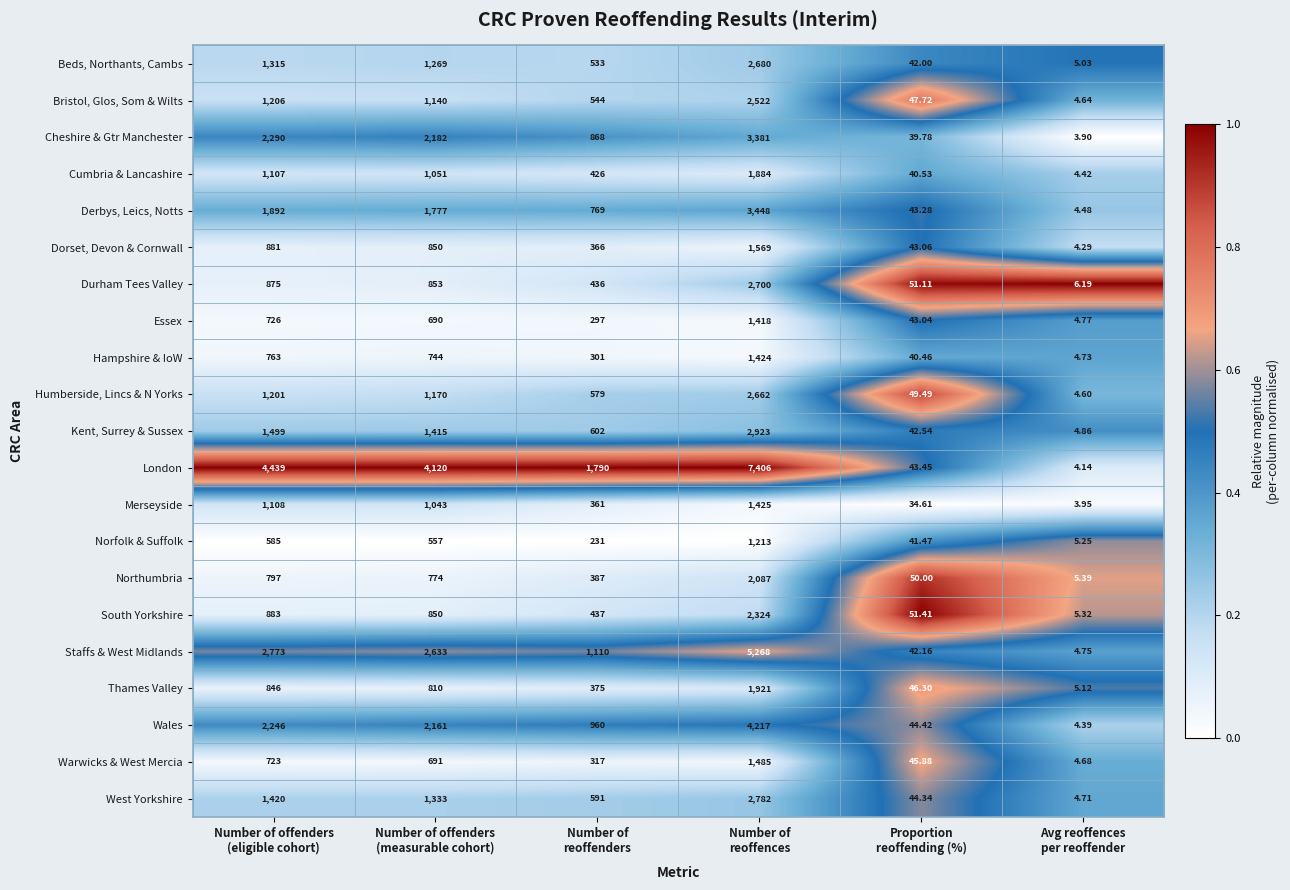

At which category is the sum across all series the highest?

Number of
reoffences